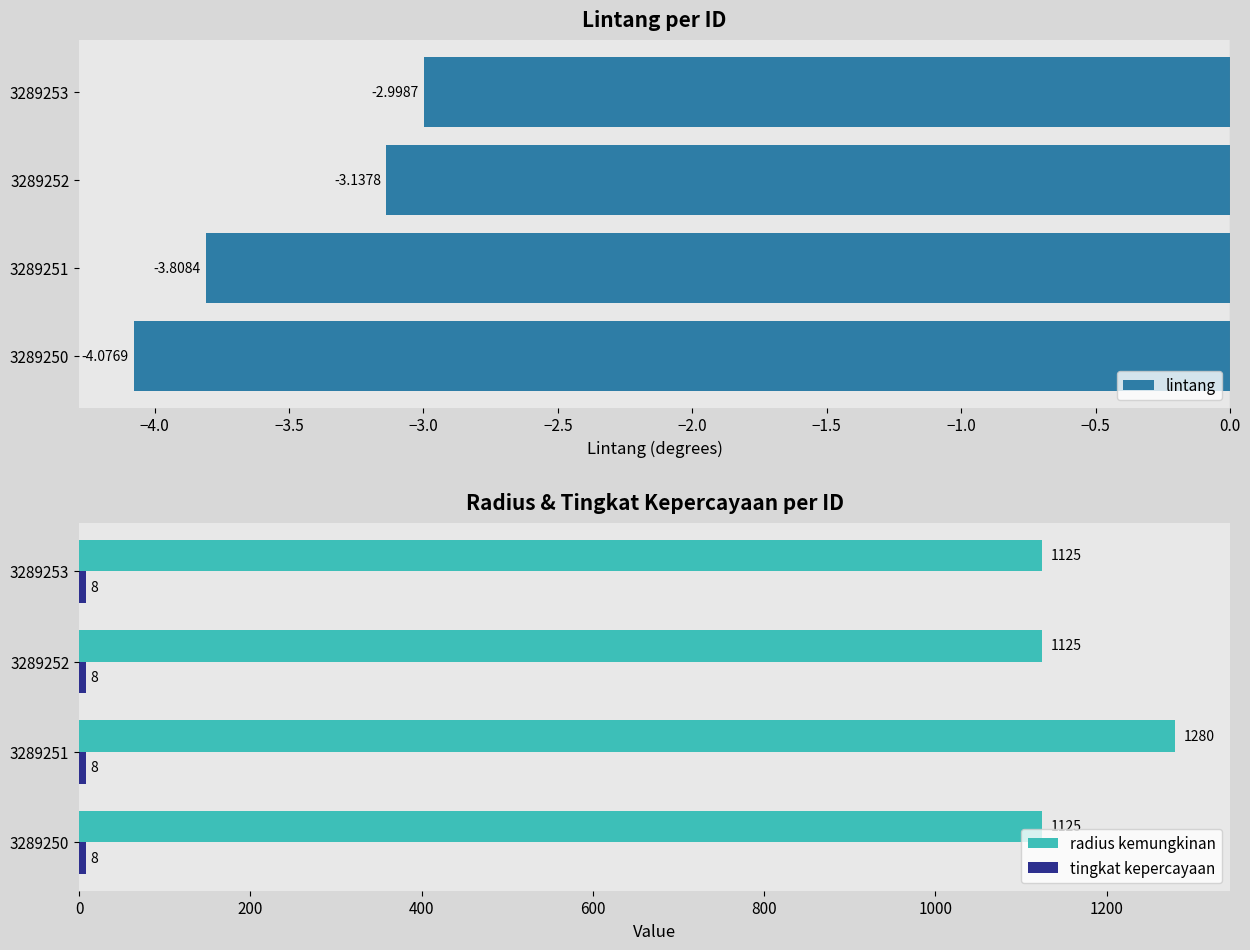

What is the smallest value displayed?

-4.1